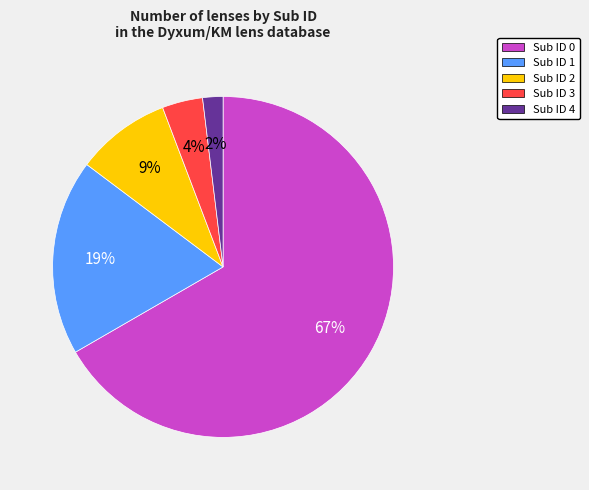

The Sub ID 0 slice represents 67% of the pie. True or false?

True